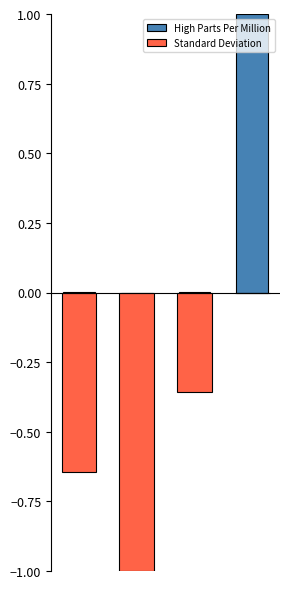

What is the sum of the High Parts Per Million values at 3 and 1?

1.0